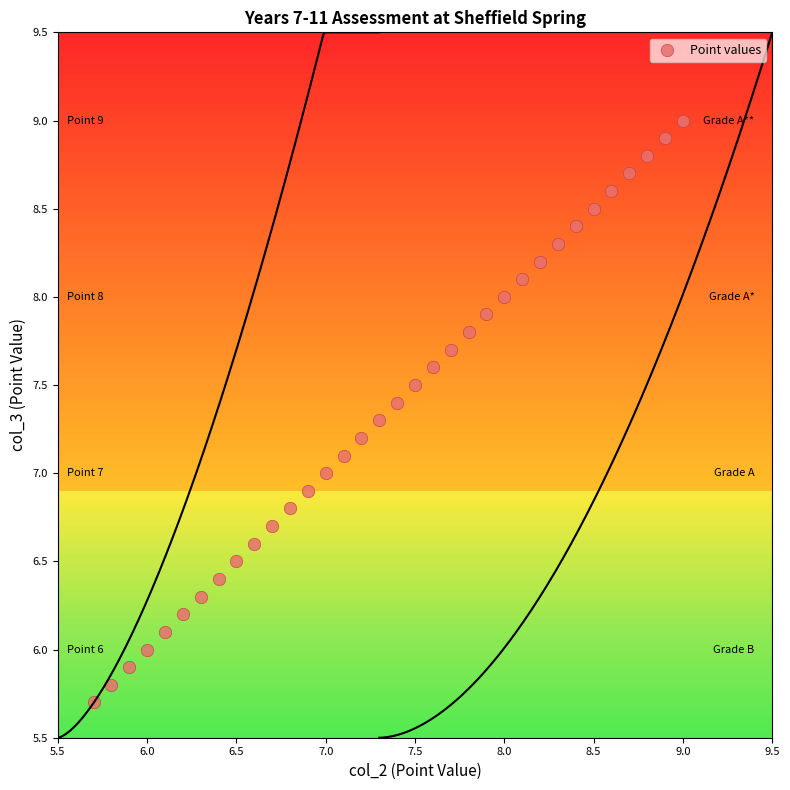

What is the range of X values (max minus min)?

3.3